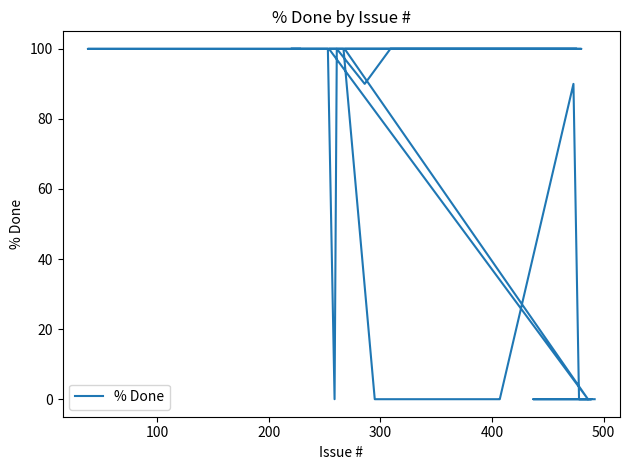

Does the chart have visible grid lines?

No